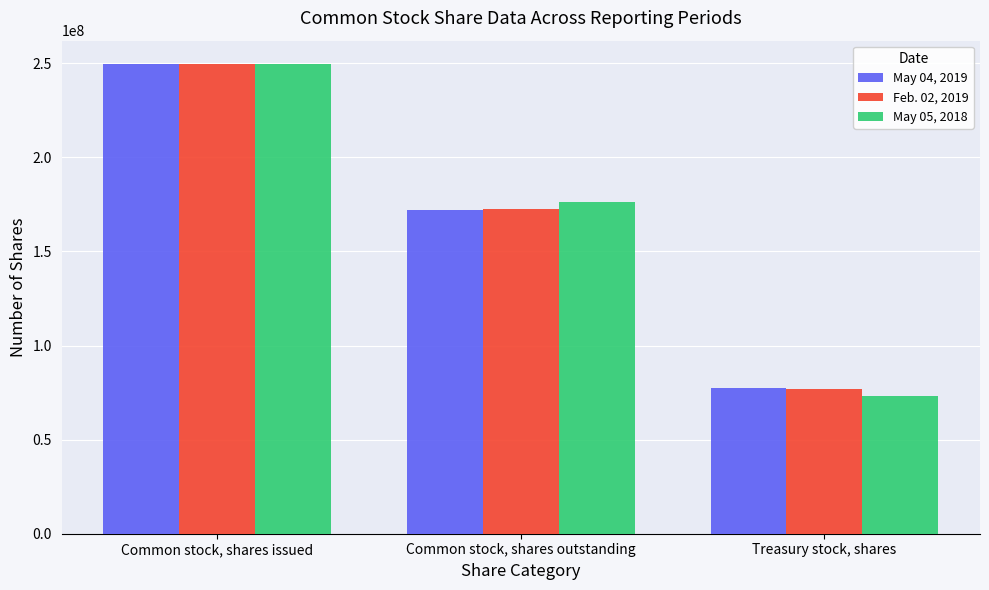

Which series changed the most between Common stock, shares issued and Treasury stock, shares?

May 05, 2018